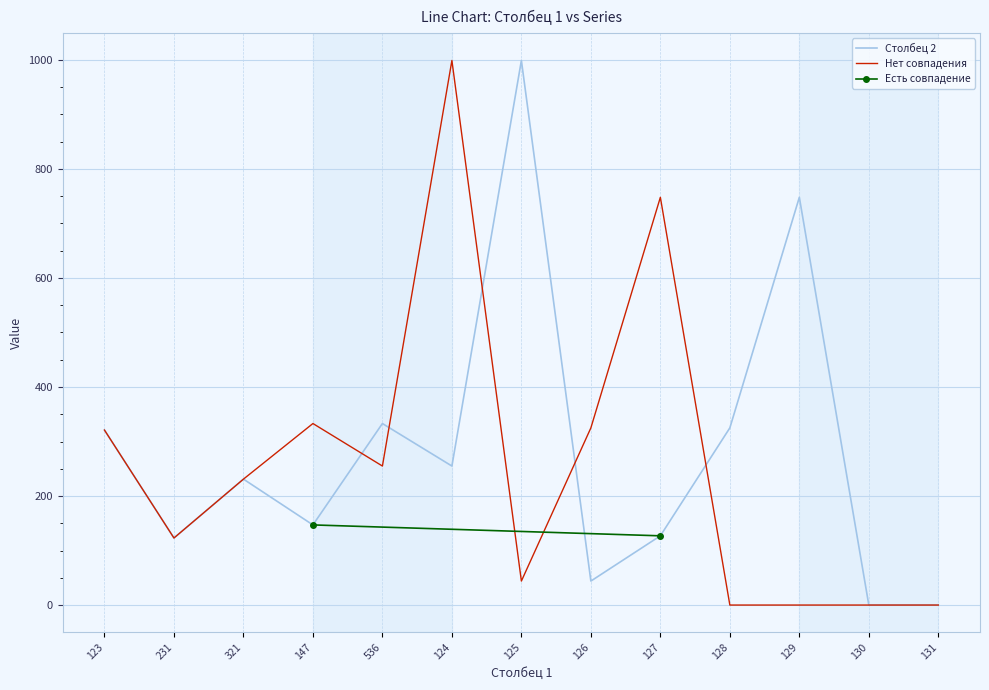

The value of Столбец 2 at 536 is 490. True or false?

False